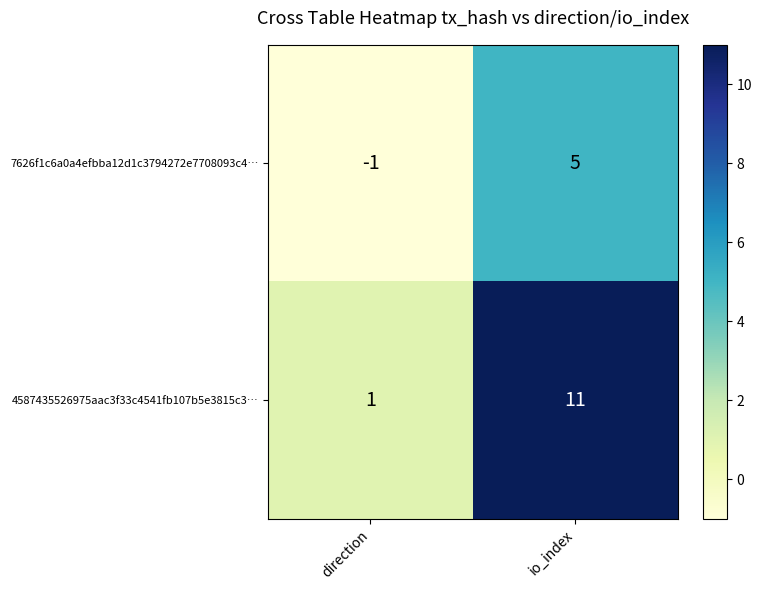

List the series in order of their overall mean, lowest first.

7626f1c6a0a4efbba12d1c3794272e7708093c4…, 4587435526975aac3f33c4541fb107b5e3815c3…